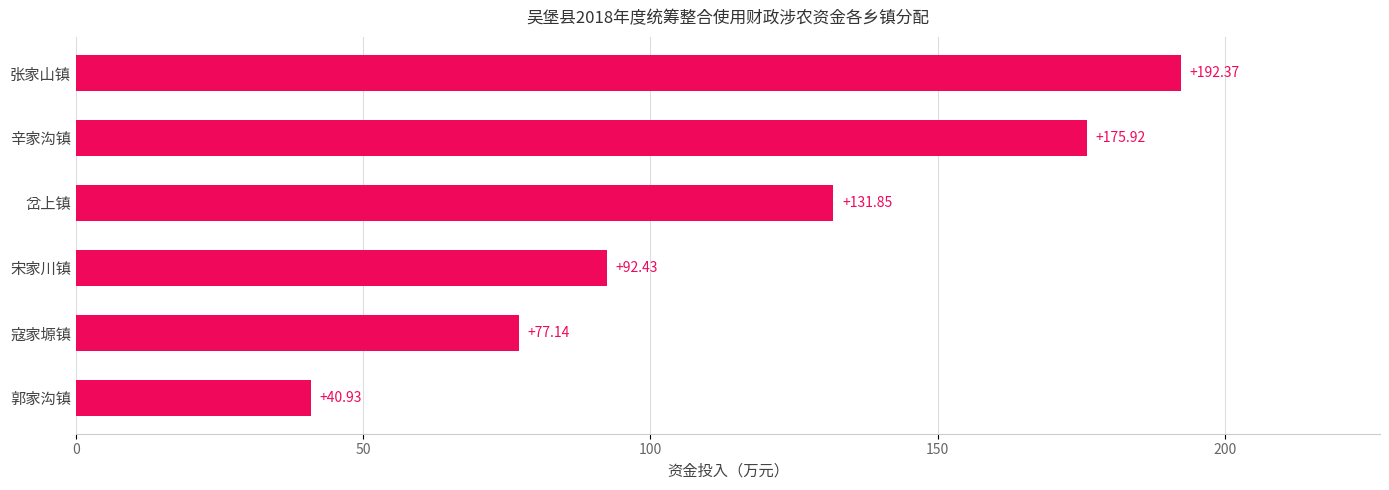

What is the change in value from 郭家沟镇 to 张家山镇?

+151.4